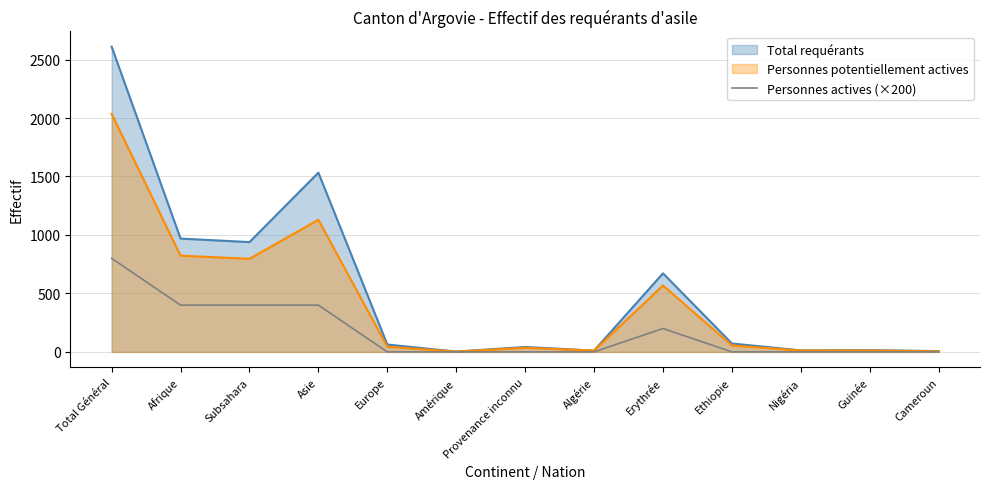

How many data points does each series have?

13